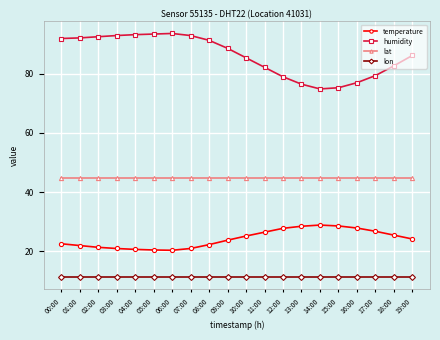

Is it true that humidity equals 158.9 at 02:00?

False